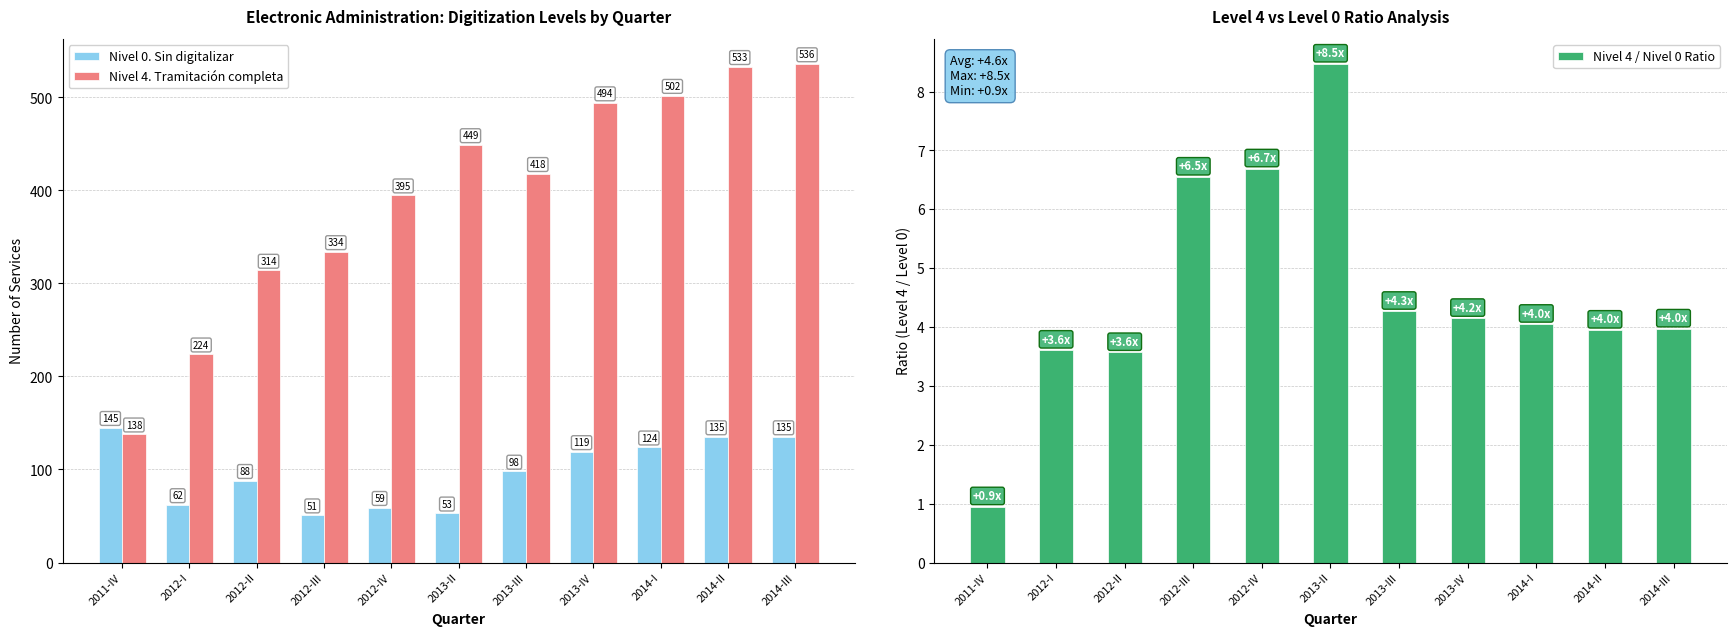

Which series has the widest spread of values?

Nivel 4. Tramitación completa